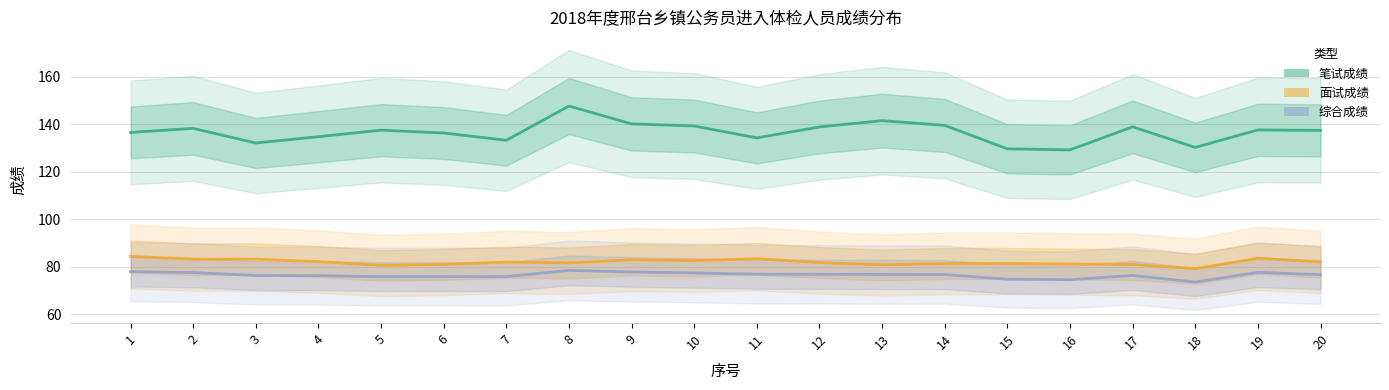

Between 1 and 11, which is larger?

1